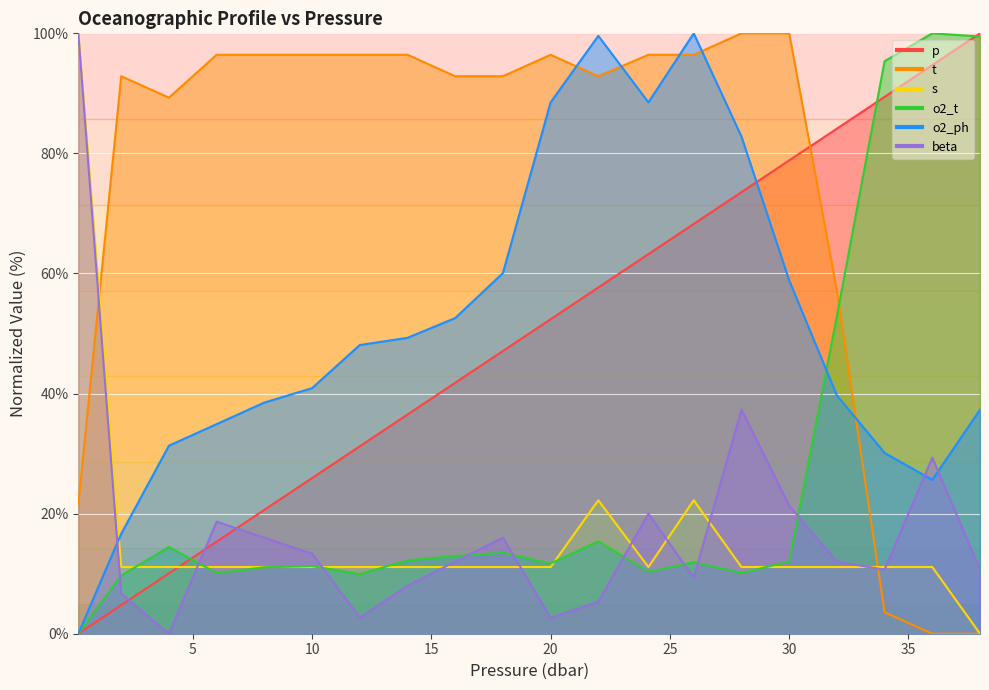

What are all the series names shown in the legend?

p, t, s, o2_t, o2_ph, beta